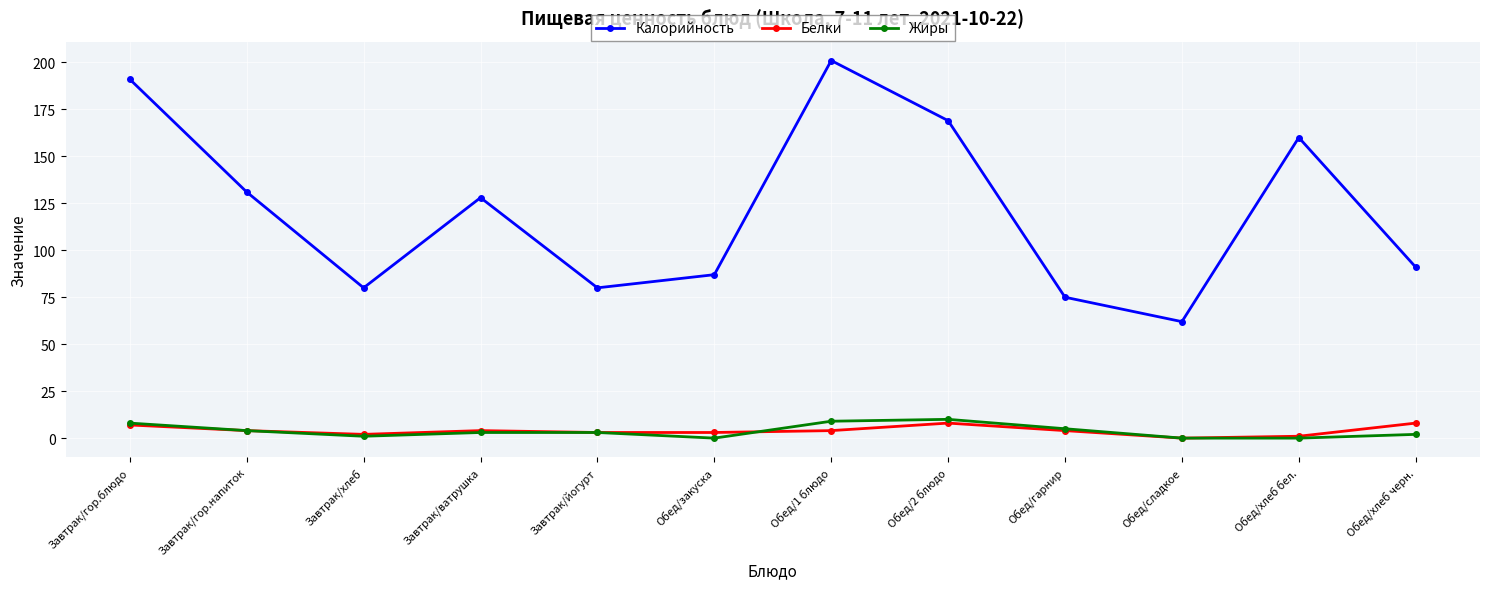

Reading left to right, extract all data points from this chart.

Калорийность: Завтрак/гор.блюдо=191	Завтрак/гор.напиток=131	Завтрак/хлеб=80	Завтрак/ватрушка=128	Завтрак/йогурт=80	Обед/закуска=87	Обед/1 блюдо=201	Обед/2 блюдо=169	Обед/гарнир=75	Обед/сладкое=62	Обед/хлеб бел.=160	Обед/хлеб черн.=91
Белки: Завтрак/гор.блюдо=7	Завтрак/гор.напиток=4	Завтрак/хлеб=2	Завтрак/ватрушка=4	Завтрак/йогурт=3	Обед/закуска=3	Обед/1 блюдо=4	Обед/2 блюдо=8	Обед/гарнир=4	Обед/сладкое=0	Обед/хлеб бел.=1	Обед/хлеб черн.=8
Жиры: Завтрак/гор.блюдо=8	Завтрак/гор.напиток=4	Завтрак/хлеб=1	Завтрак/ватрушка=3	Завтрак/йогурт=3	Обед/закуска=0	Обед/1 блюдо=9	Обед/2 блюдо=10	Обед/гарнир=5	Обед/сладкое=0	Обед/хлеб бел.=0	Обед/хлеб черн.=2